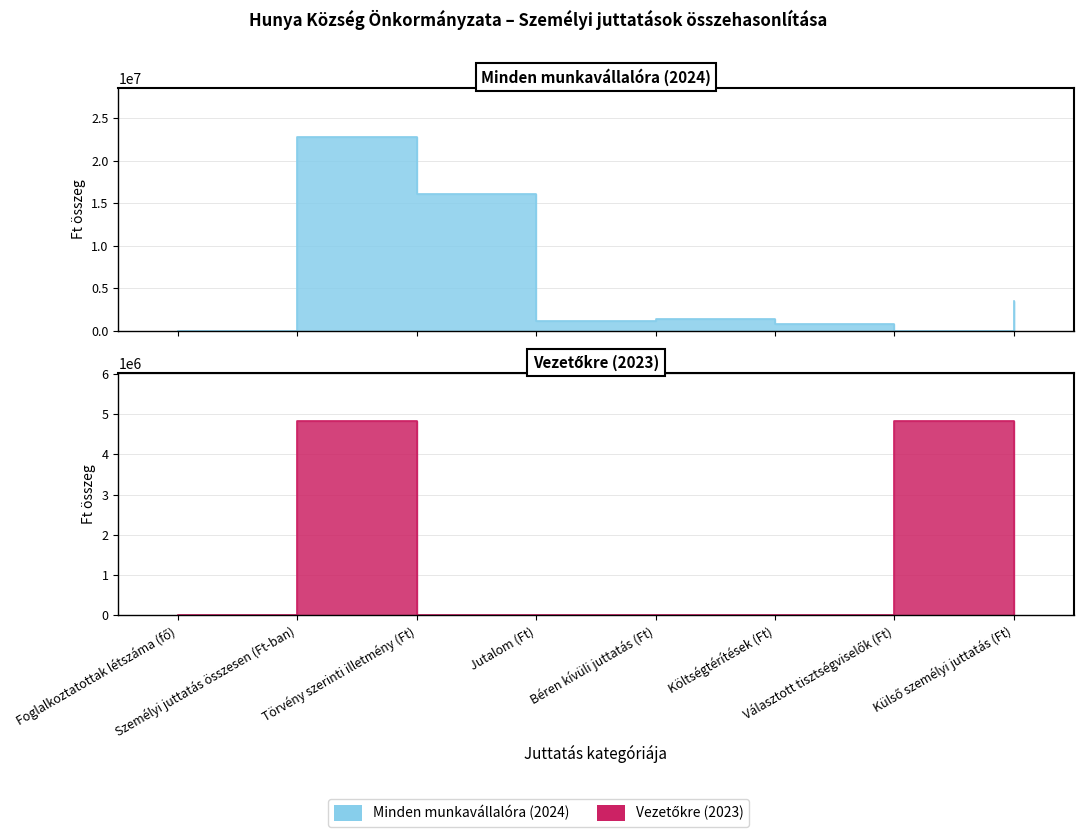

What is the total value across all series at Költségtérítések (Ft)?

739000.0